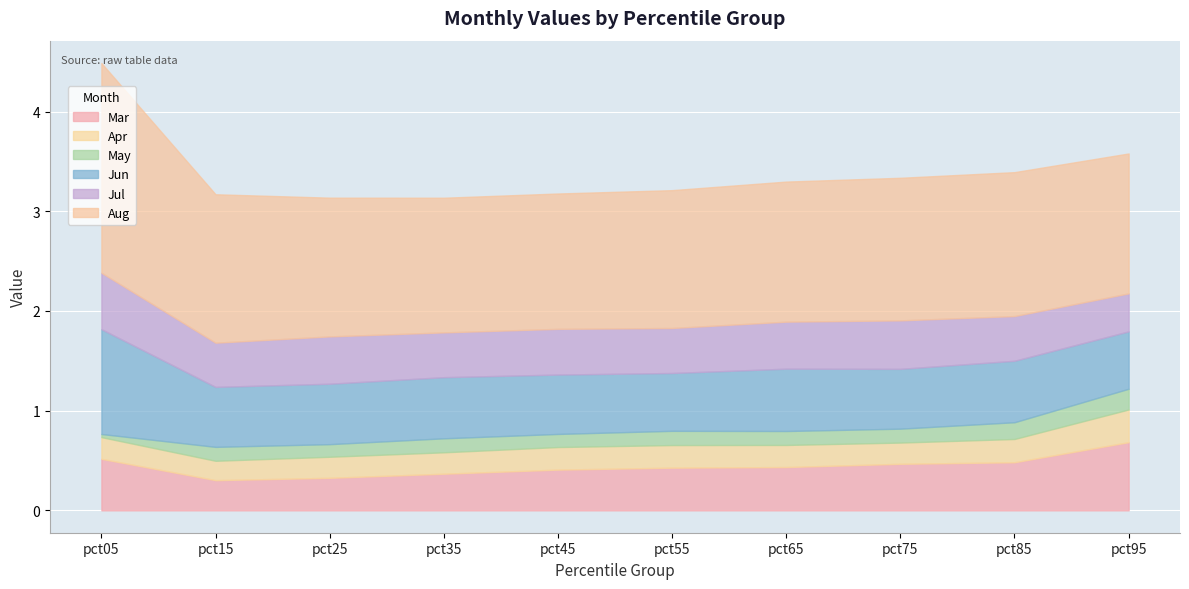

How many categories are shown in the chart?

10